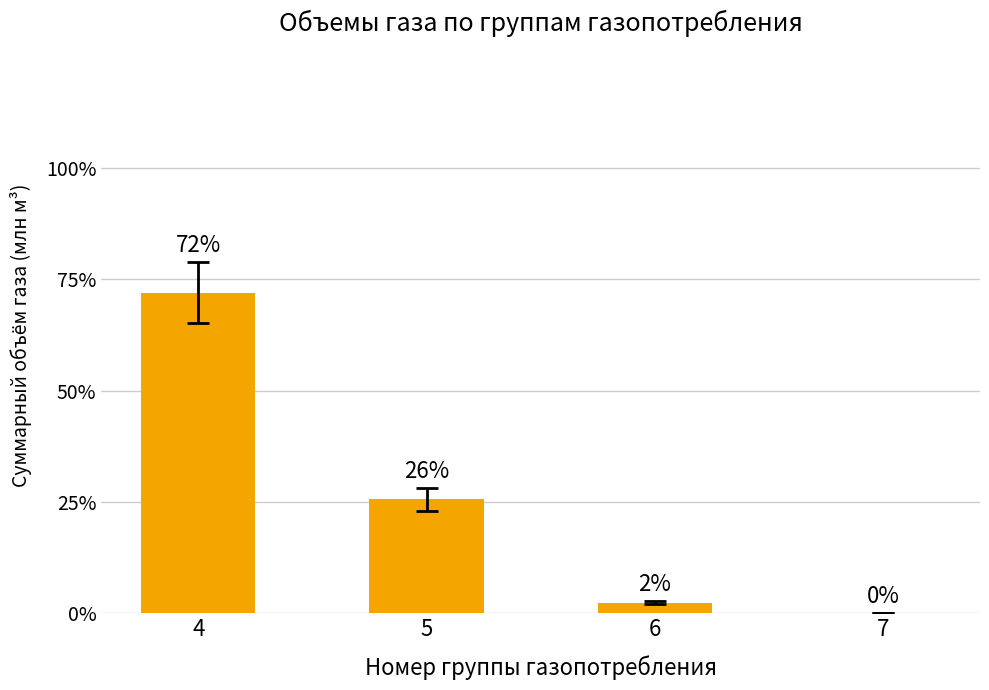

Are the bars horizontal?

No